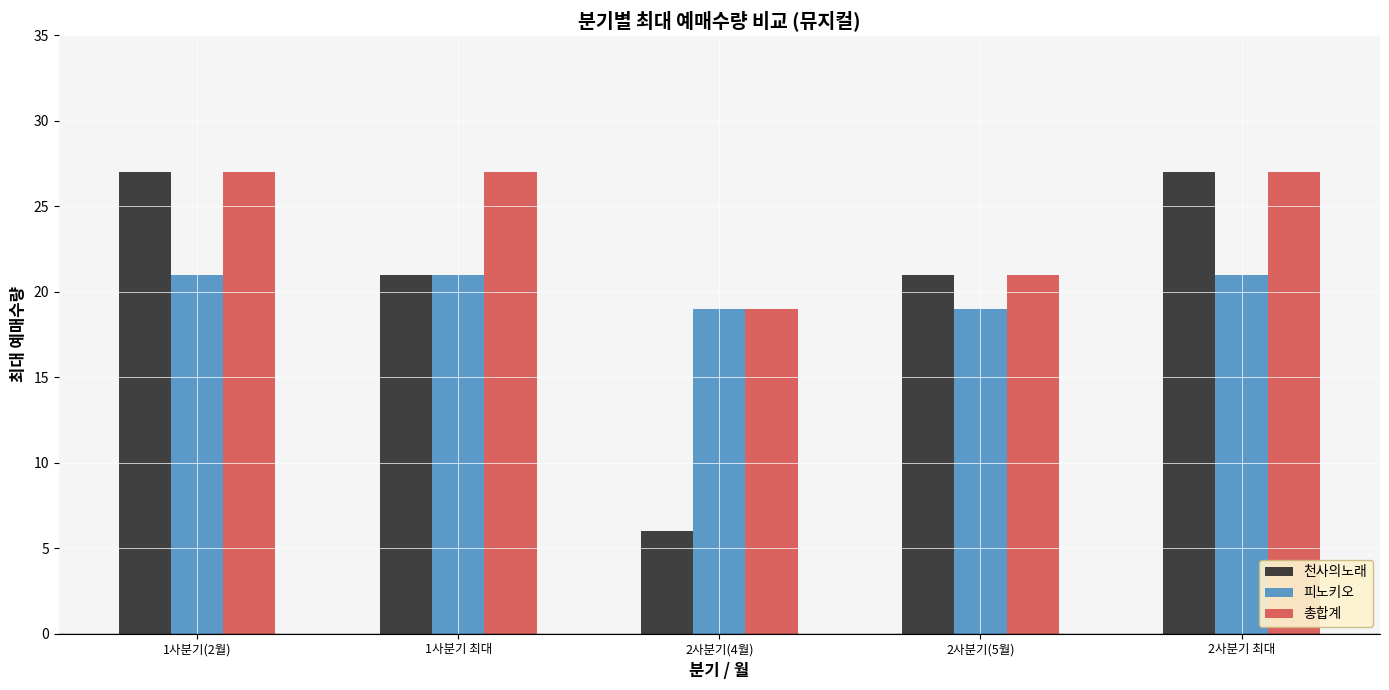

How many categories are shown in the chart?

5